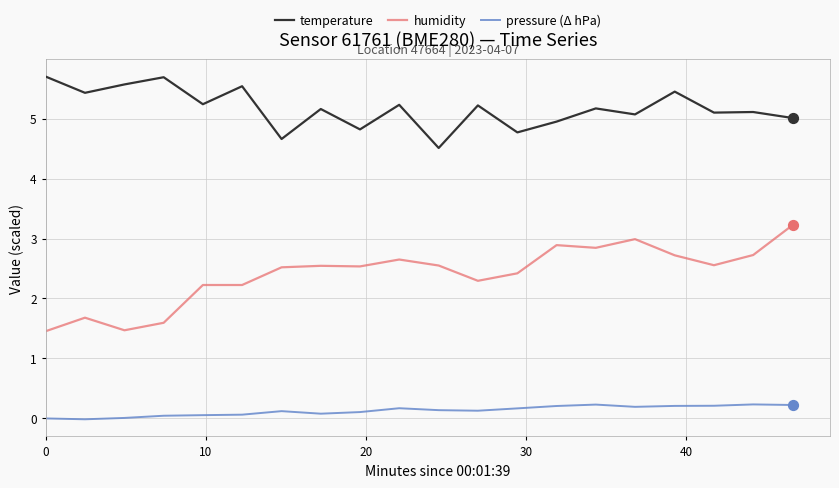

Which series has the widest spread of values?

humidity